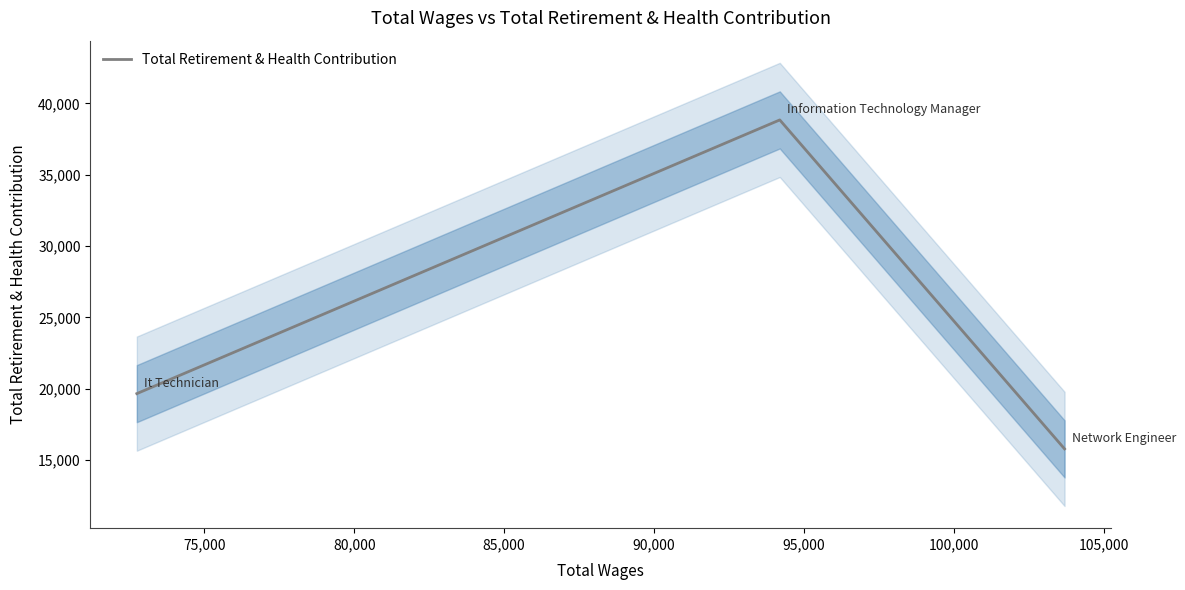

What is the maximum value for Total Retirement & Health Contribution?

38841